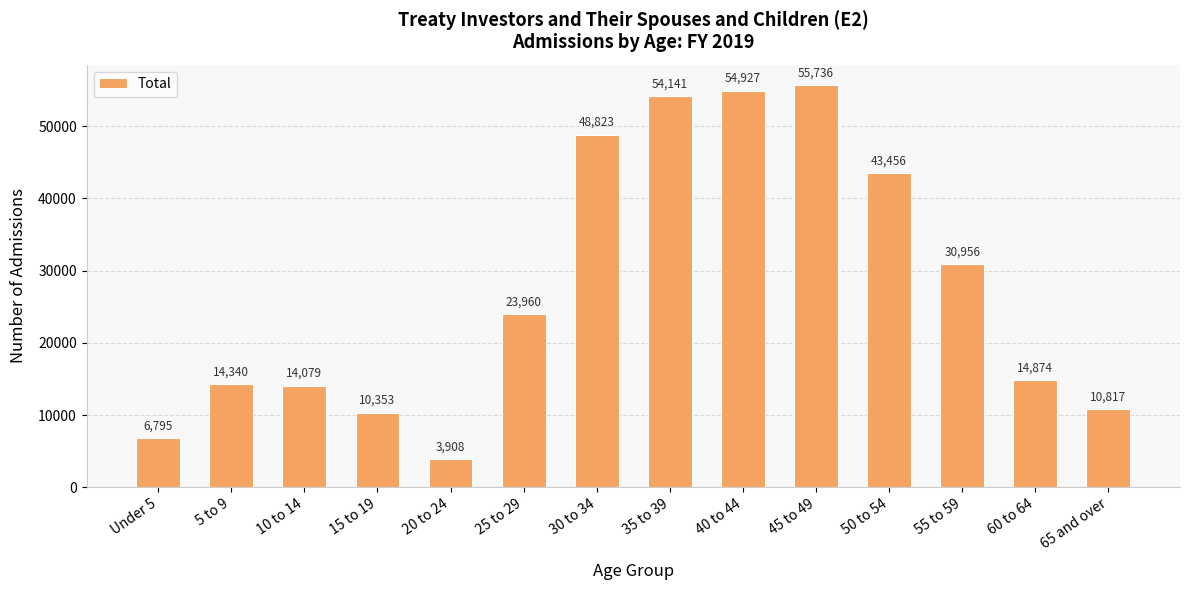

What is the smallest value displayed?

3908